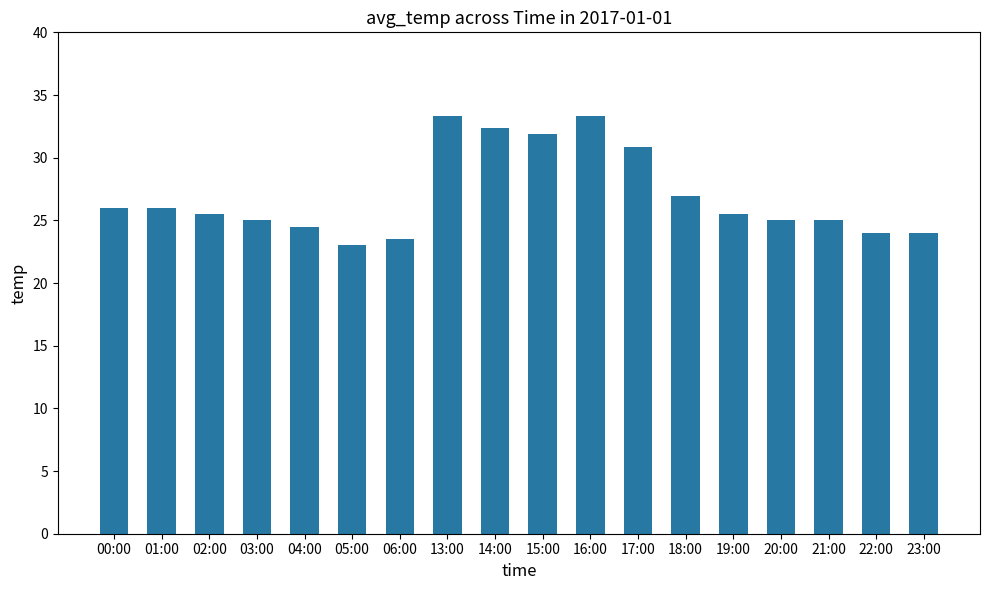

How many bars are there in total?

18